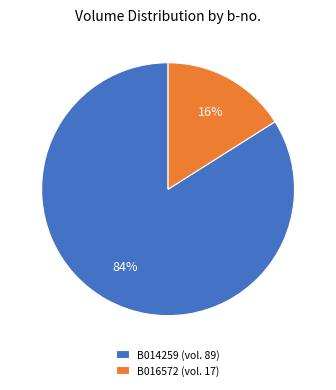

To the nearest percent, what is the combined percentage of B014259 and B016572?

100%